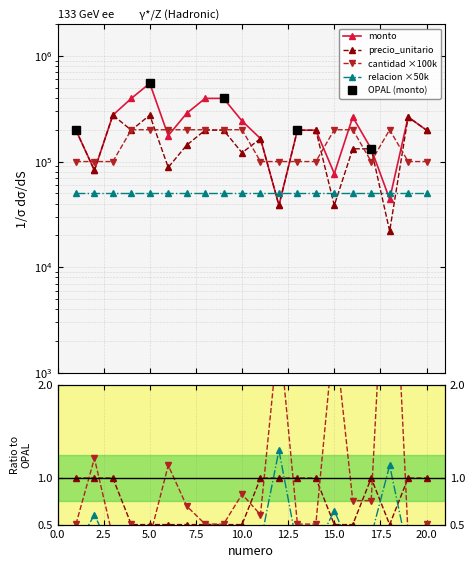

Between 6 and 4, which is larger?

4